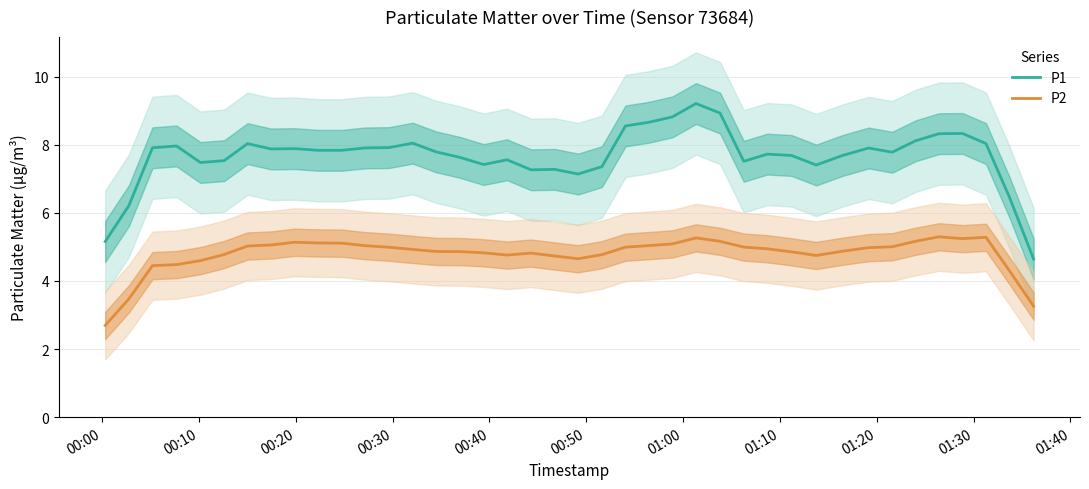

Rank the series by their maximum value, from lowest to highest.

P2, P1